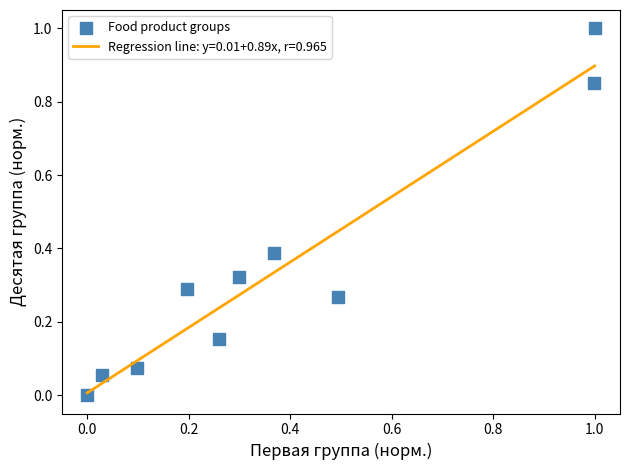

What is the range of Y values (max minus min)?

1.0